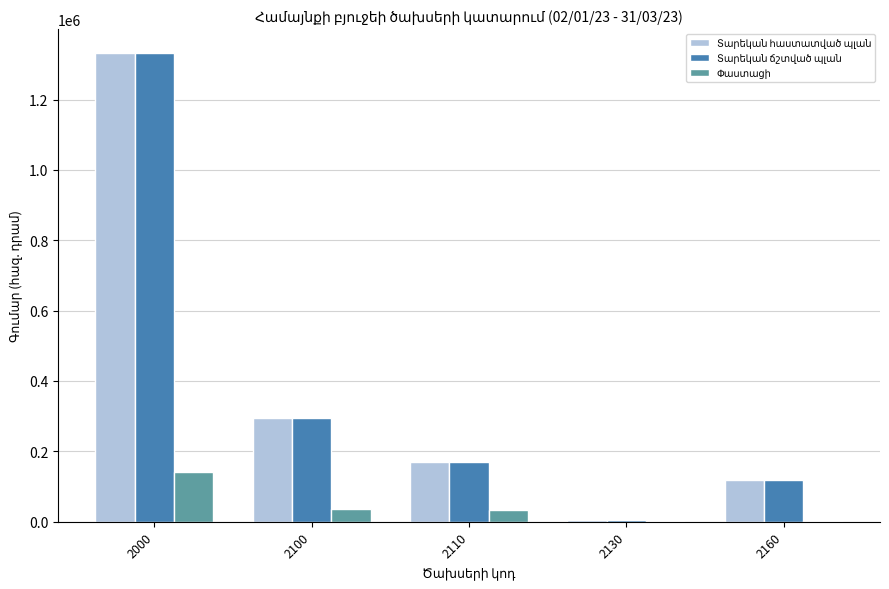

What is the maximum value shown in the chart?

1332882.6